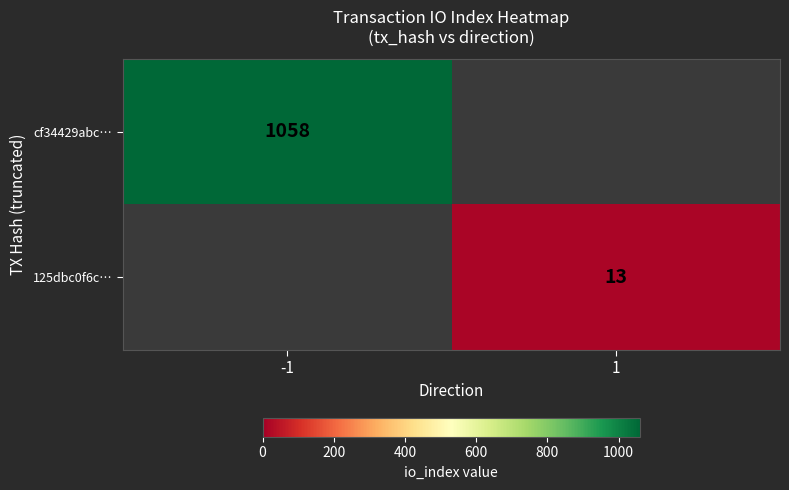

The 125dbc0f6c… series shows 21 at 1. True or false?

False